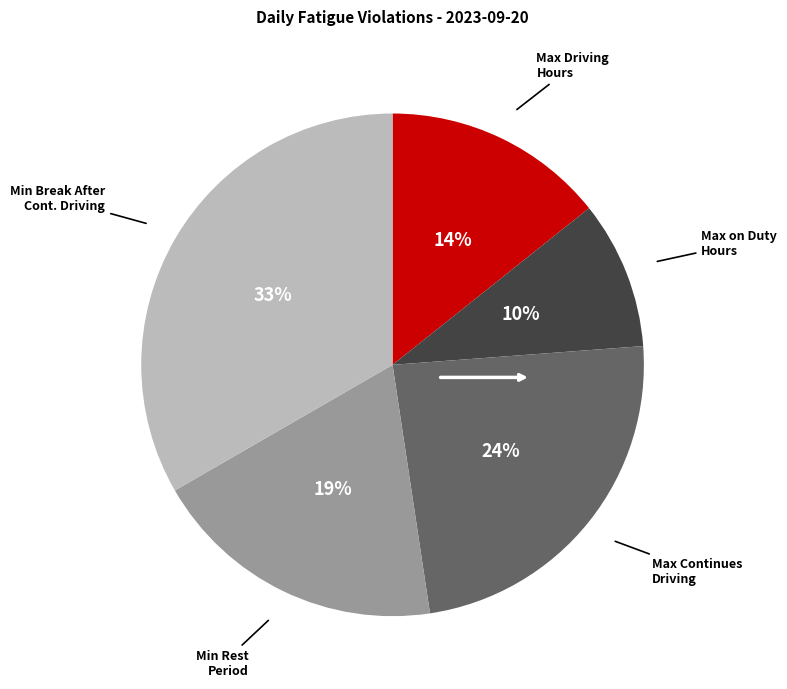

Does any single category account for the majority?

No